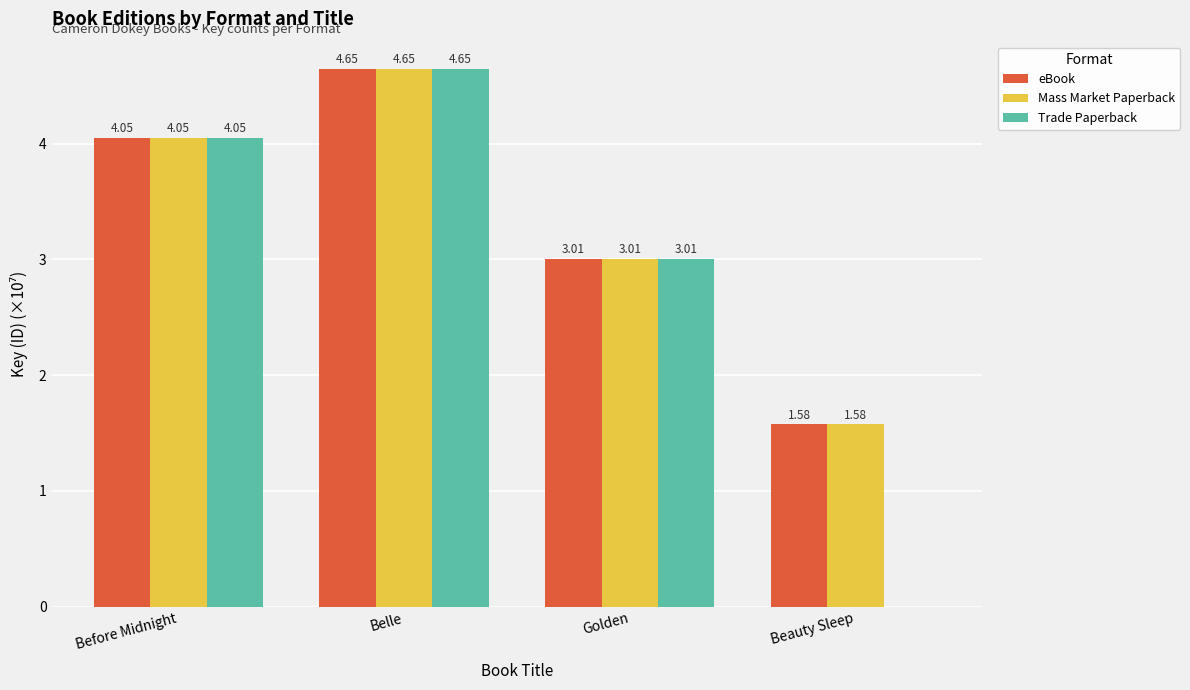

Which category has the highest value in the Trade Paperback series?

Belle